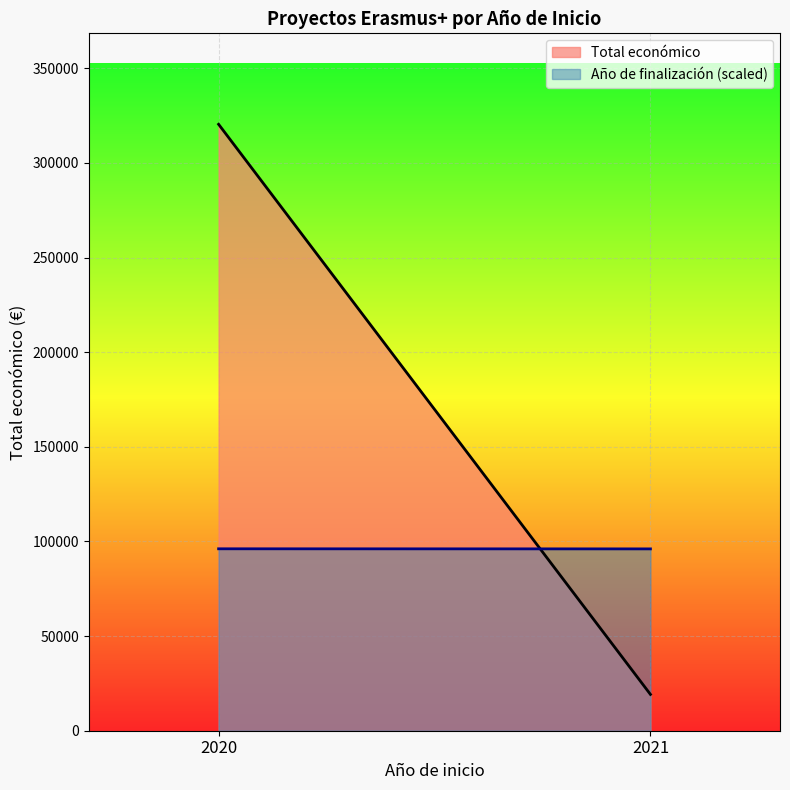

What is the smallest value displayed?

19180.0